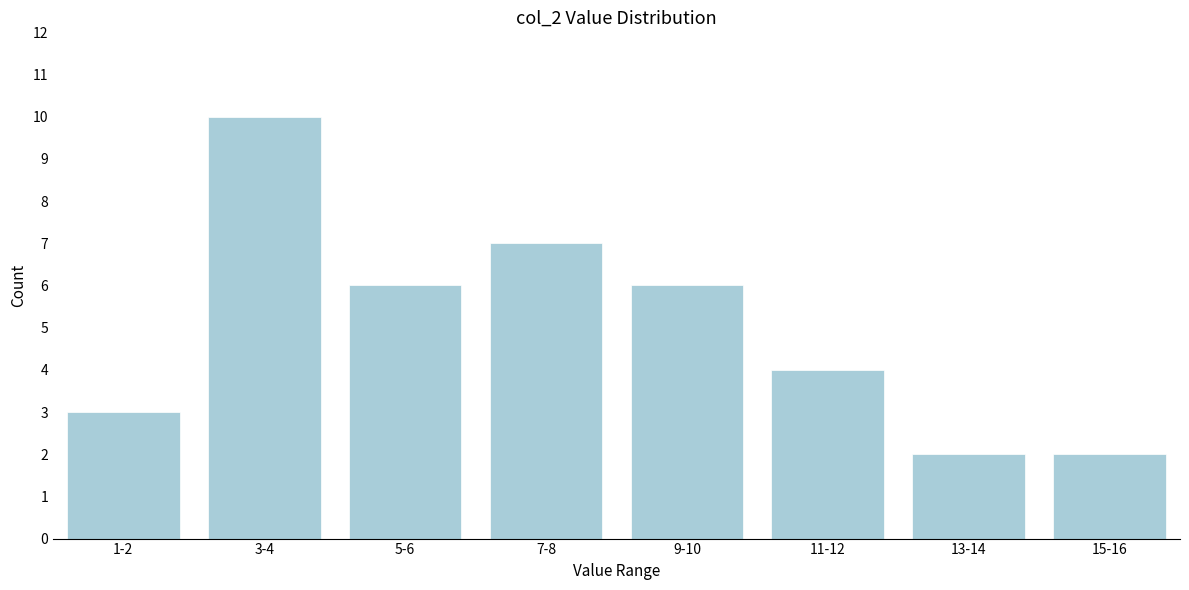

Reading left to right, list all the values displayed in this chart.

1-2=3	3-4=10	5-6=6	7-8=7	9-10=6	11-12=4	13-14=2	15-16=2